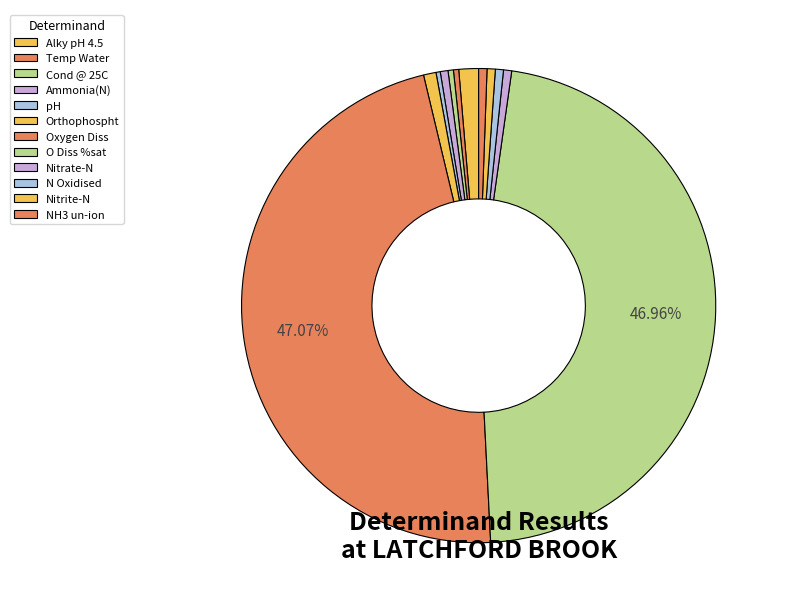

How many slices are in this pie chart?

12